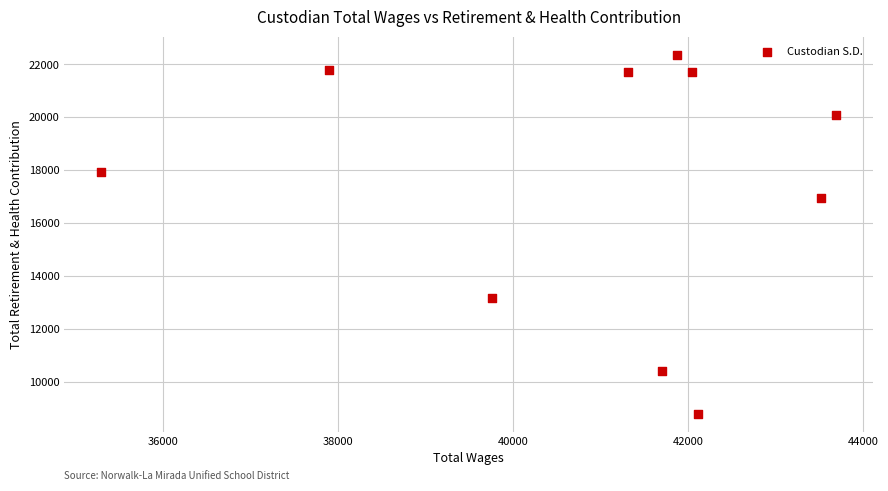

What Y value in the scatter plot is closest to 15581?

16965.5